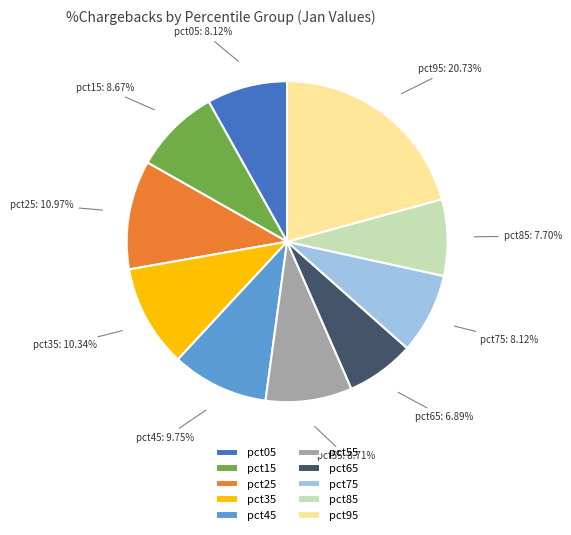

Which category has the biggest portion of the pie?

pct95